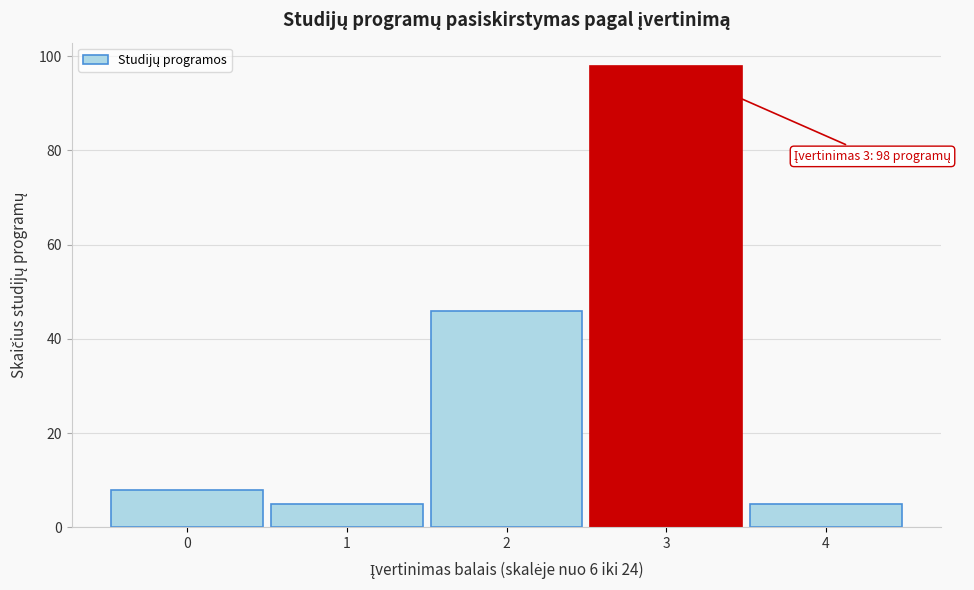

Reading left to right, extract all data points from this chart.

8	5	46	98	5